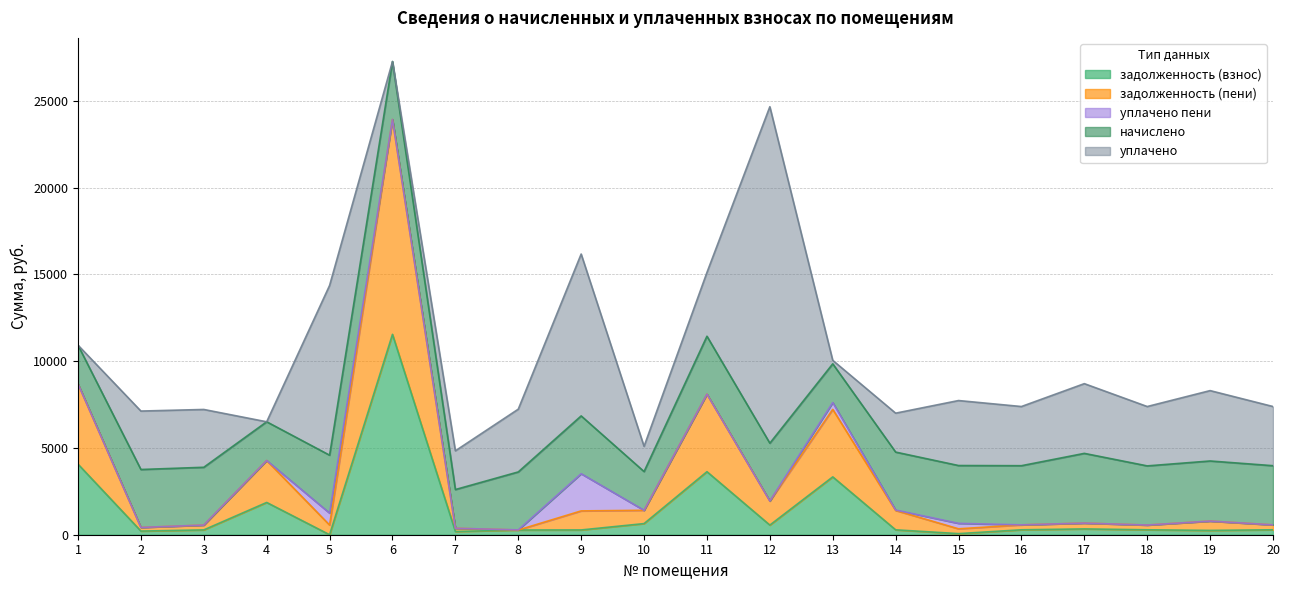

Which series has the largest range (max minus min)?

уплачено